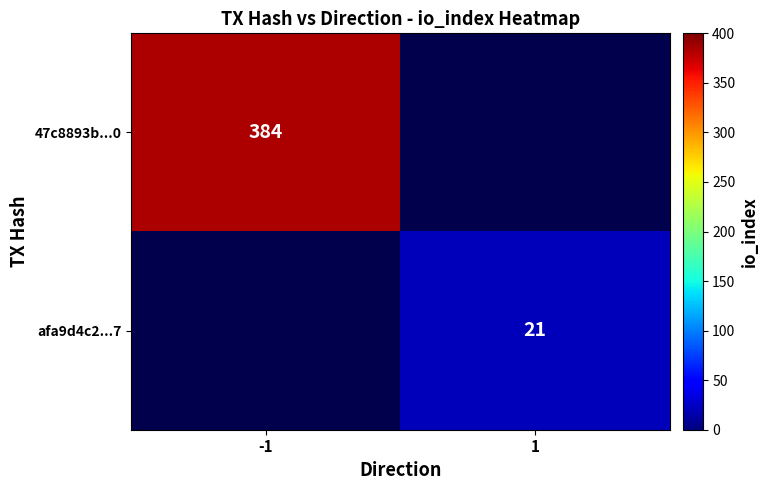

What is the minimum value shown in the chart?

21.0